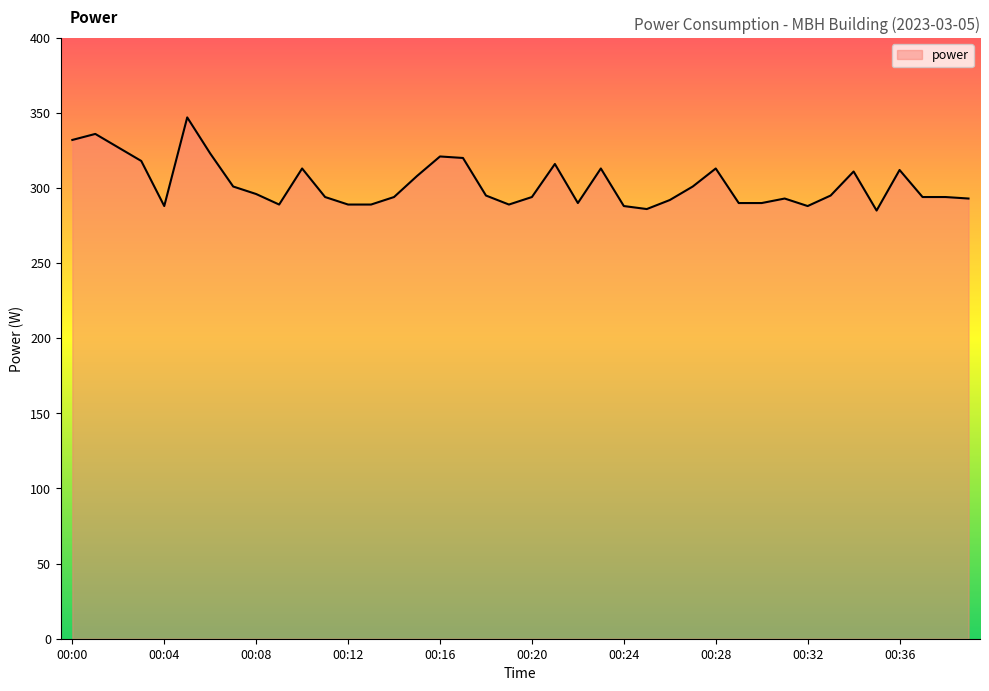

What is the difference between the maximum and minimum values?

62